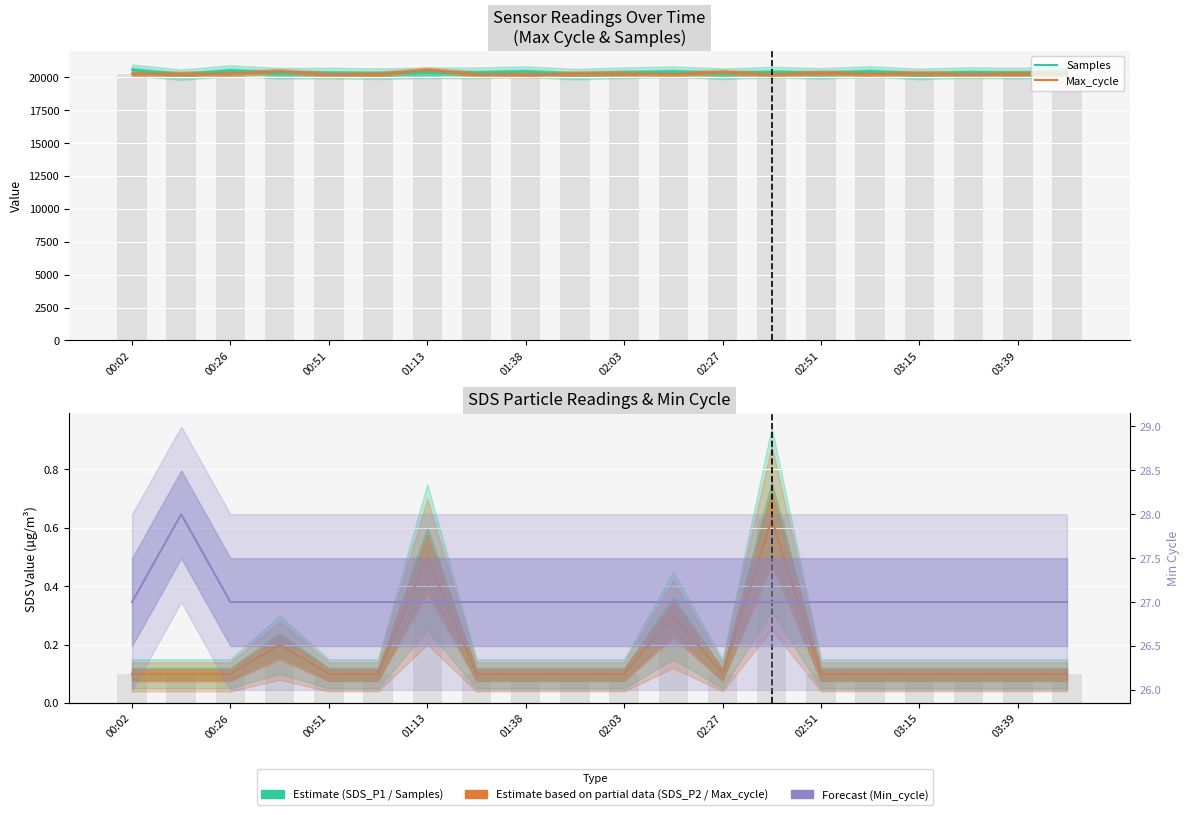

Does the chart contain any negative values?

No